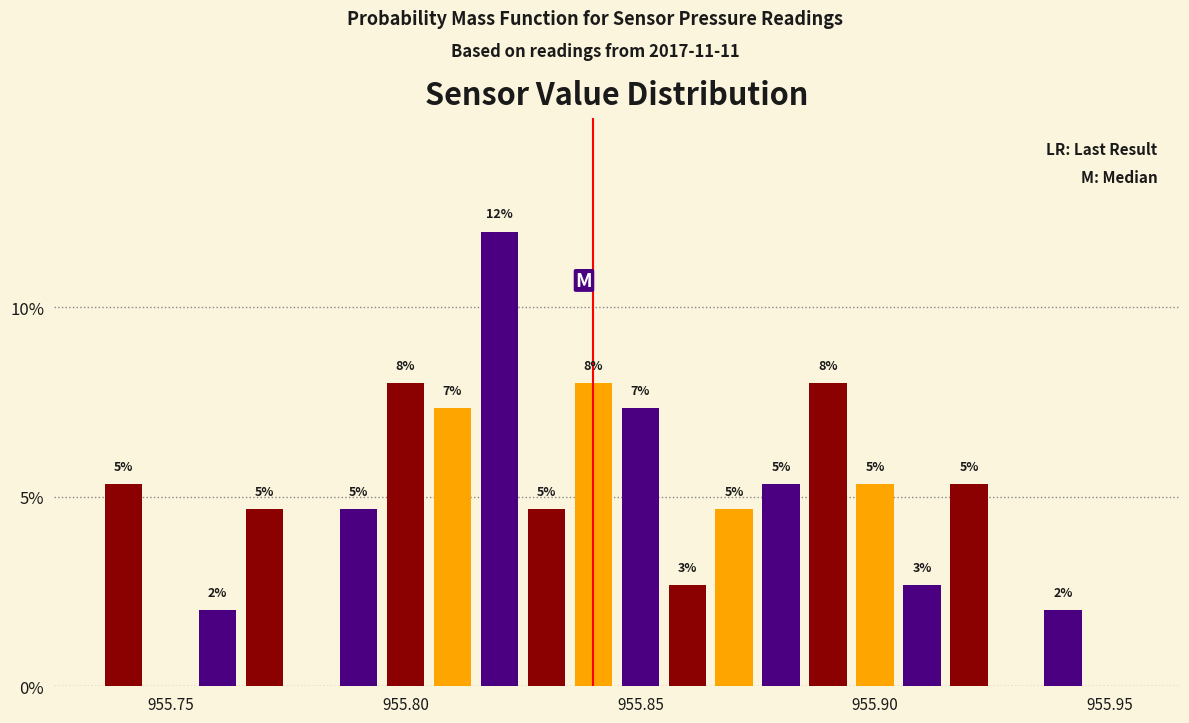

Around what value on the x-axis is the tallest bar? Give the approximate position of its centre, as read against the axis.

955.820